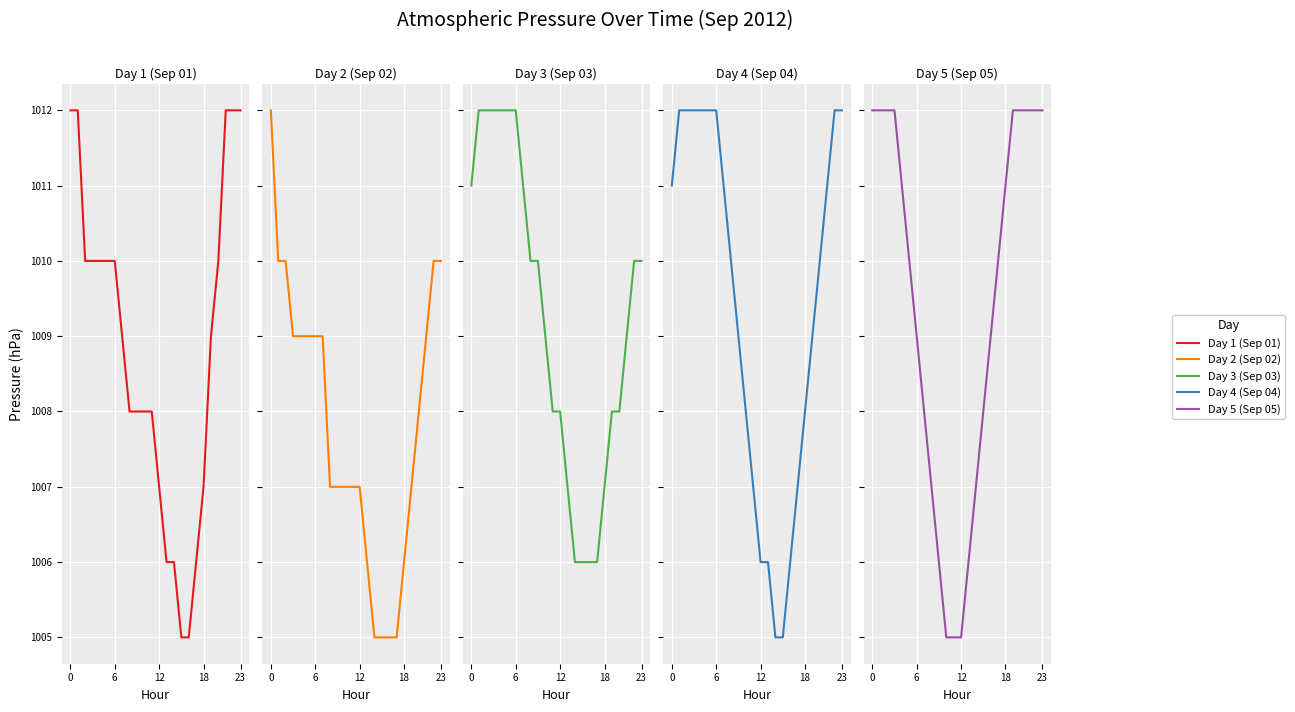

At which label is Day 4 (Sep 04) closest to 1008?

10